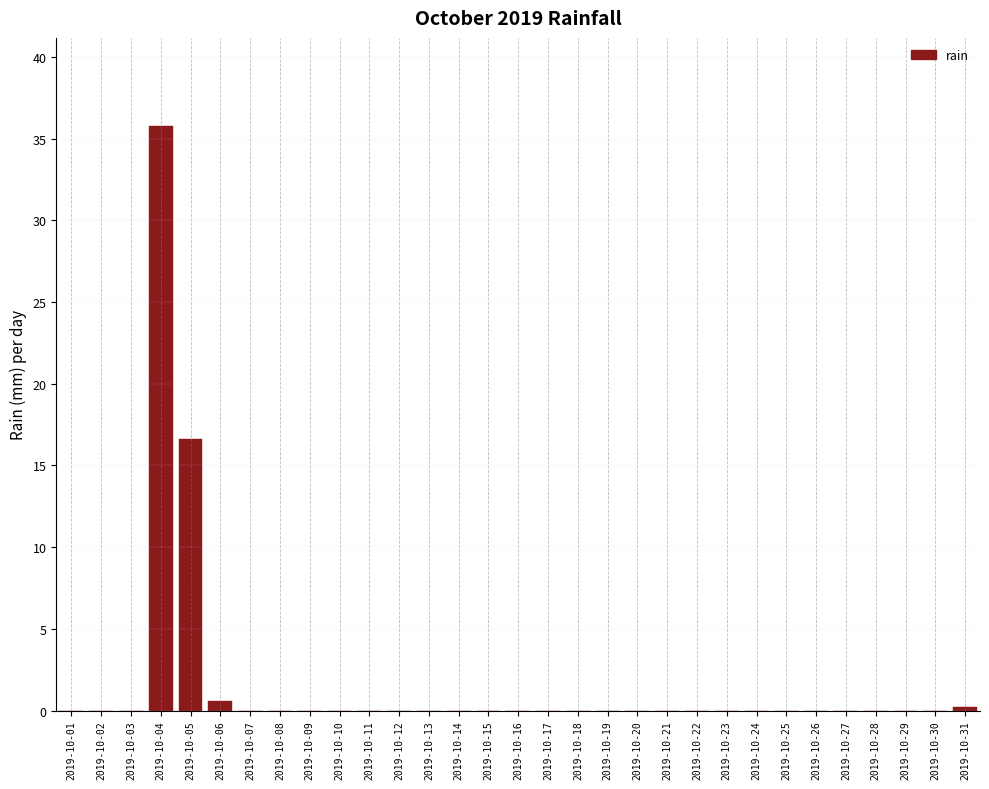

Which has a higher value, 2019-10-10 or 2019-10-05?

2019-10-05